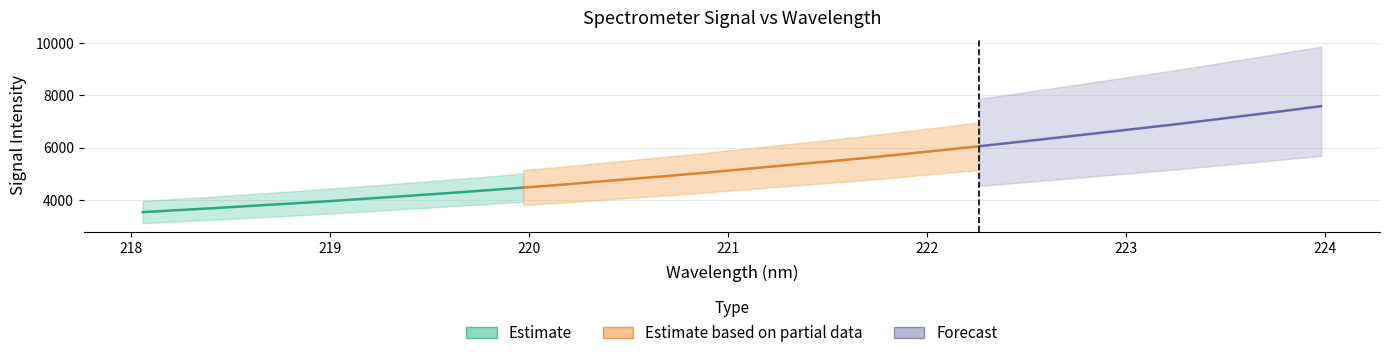

The value at 222.8355 is 6535.3. True or false?

True